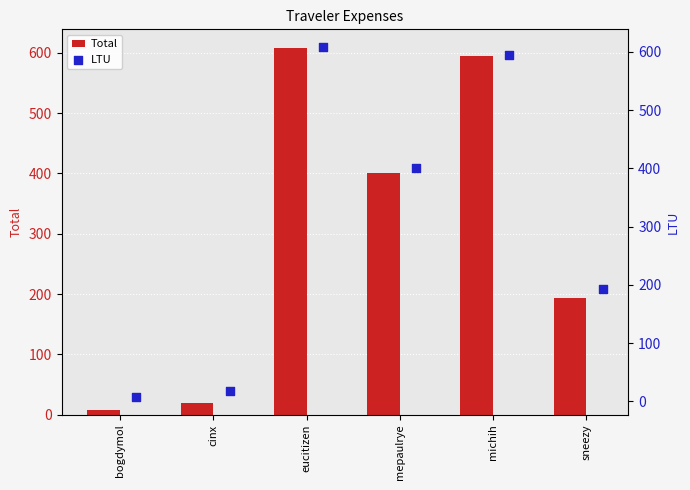

Which series has the widest spread of Y values?

Total